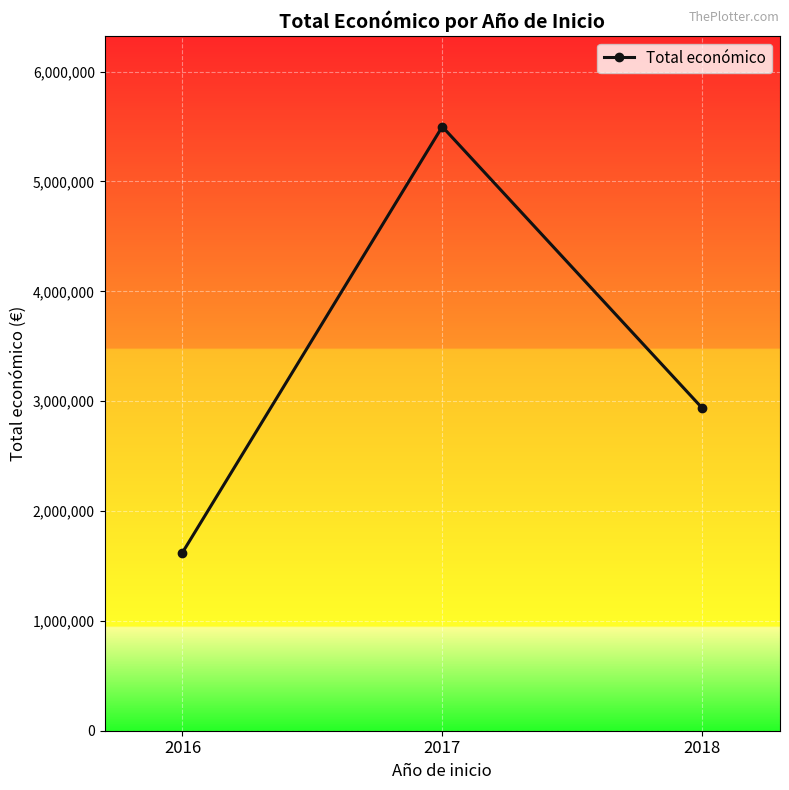

At which label does the data first exceed 2938640?

2017